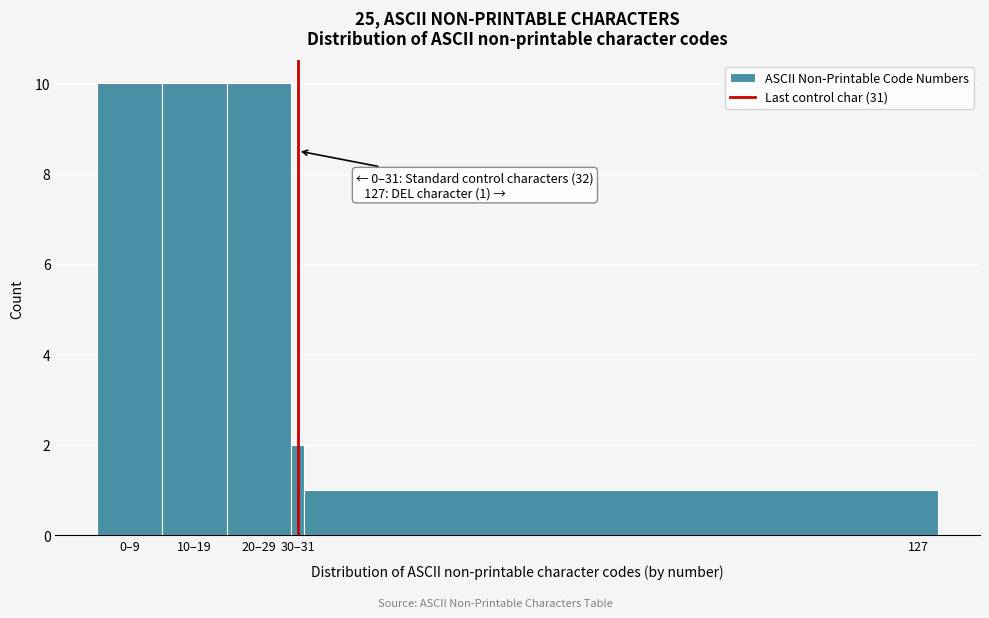

Reading left to right, transcribe all the data shown in this chart.

0–9=10	10–19=10	20–29=10	30–31=2	127=1